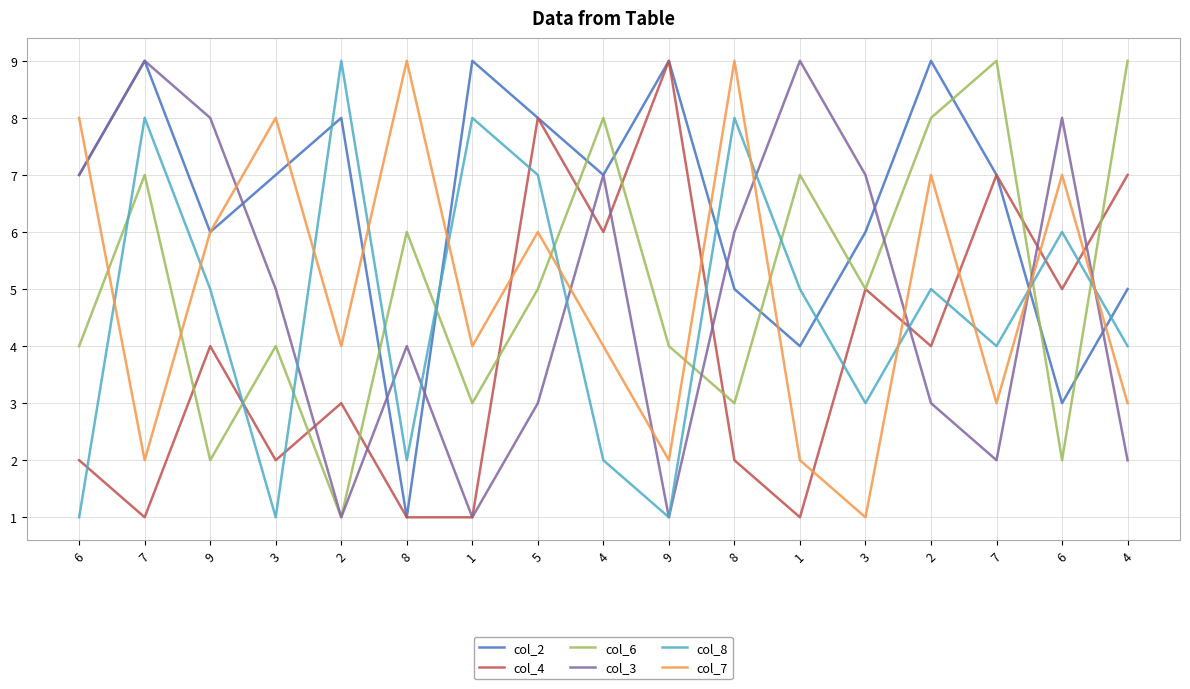

The value of col_8 at 3 is 2. True or false?

False